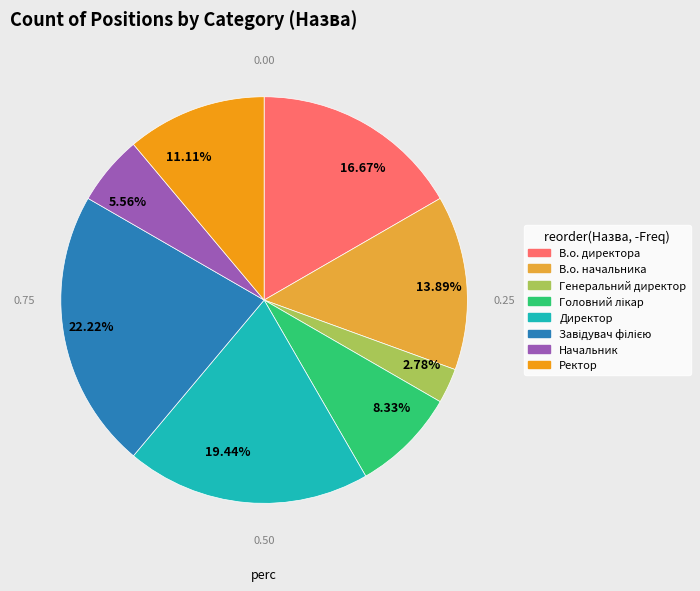

Count the number of slices in the pie.

8